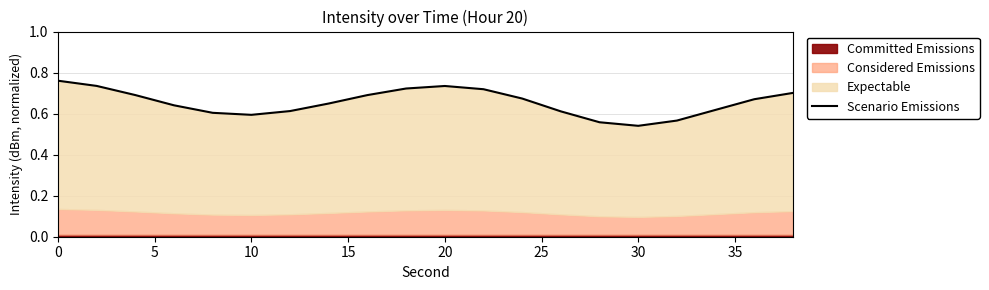

What is the greatest value displayed?

0.8